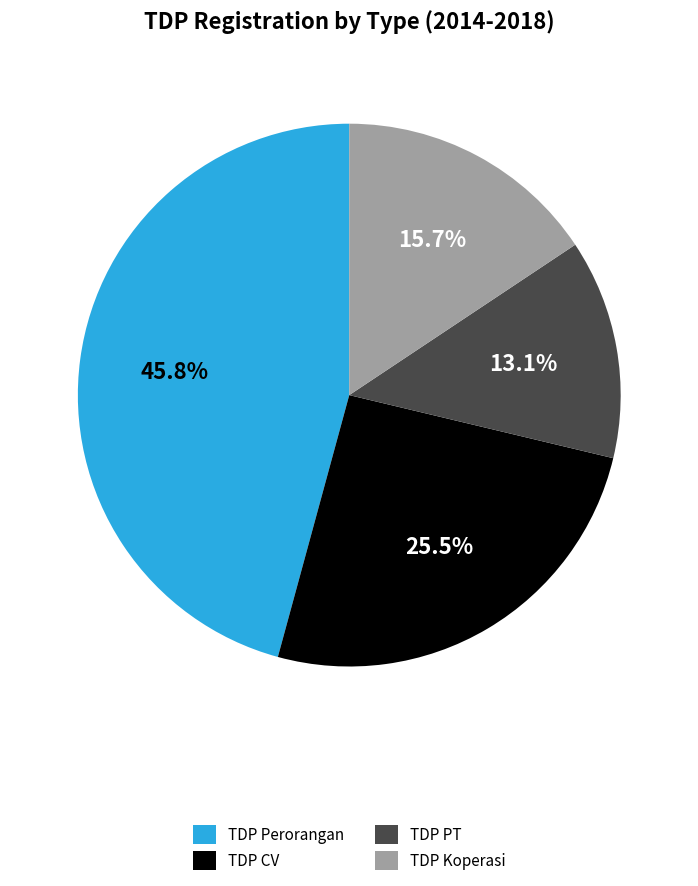

To the nearest percent, what is the difference between the largest and smallest slice percentages?

33%